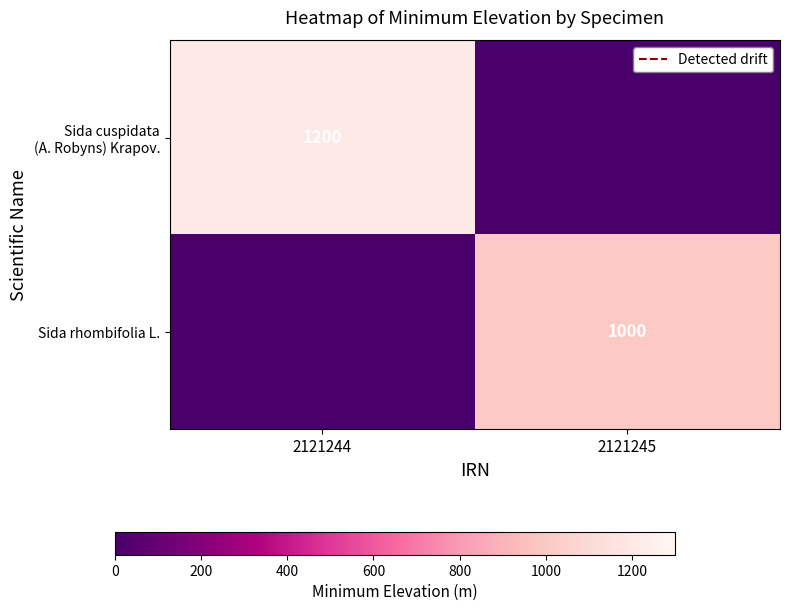

Between 2121245 and 2121244, which is larger?

2121244